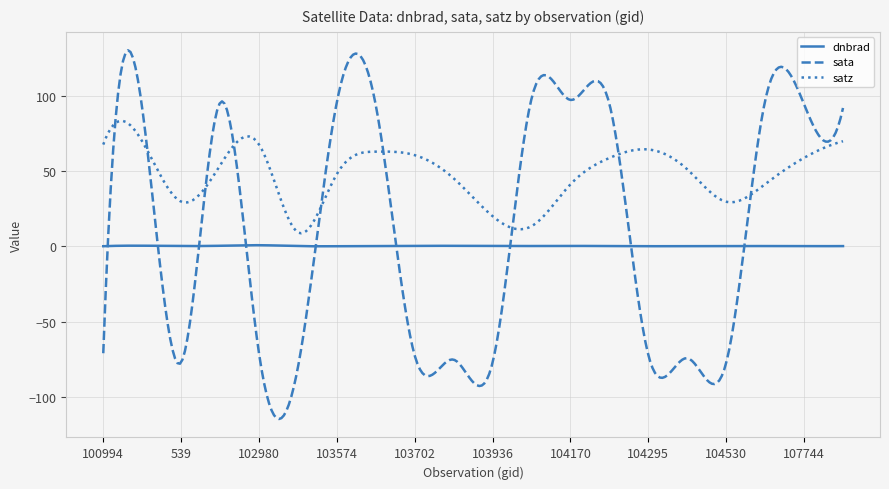

Which series has the largest range (max minus min)?

sata